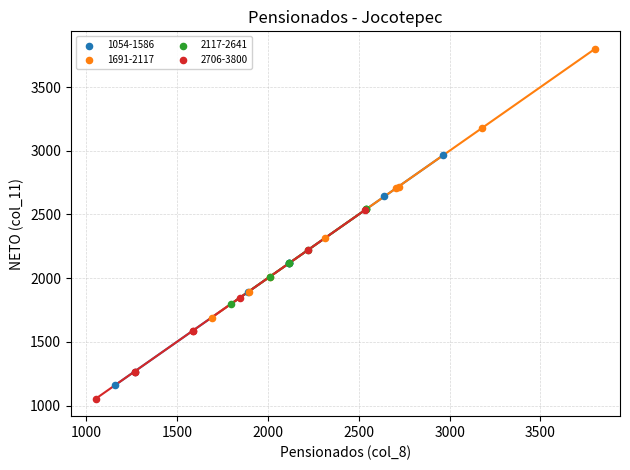

Which series contains the highest Y value?

1691-2117